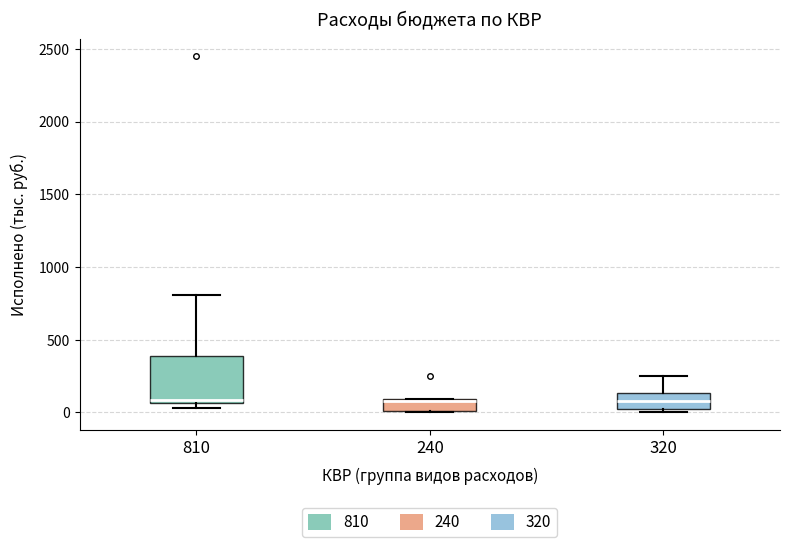

Where is the lower edge of the box at x = 810 on the y-axis? The values are not printed on the chart, so give them approximately, as read against the axis.

50